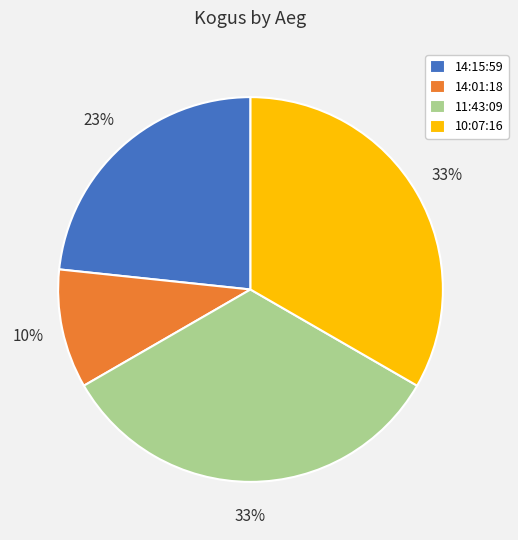

Does any single category account for the majority?

No